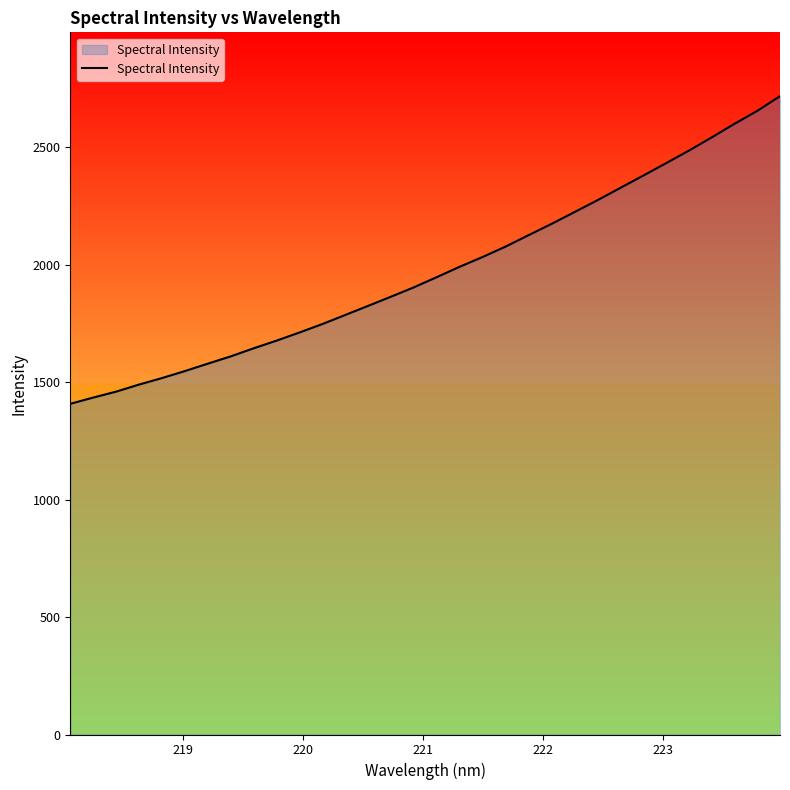

What is the smallest value displayed?

1408.1